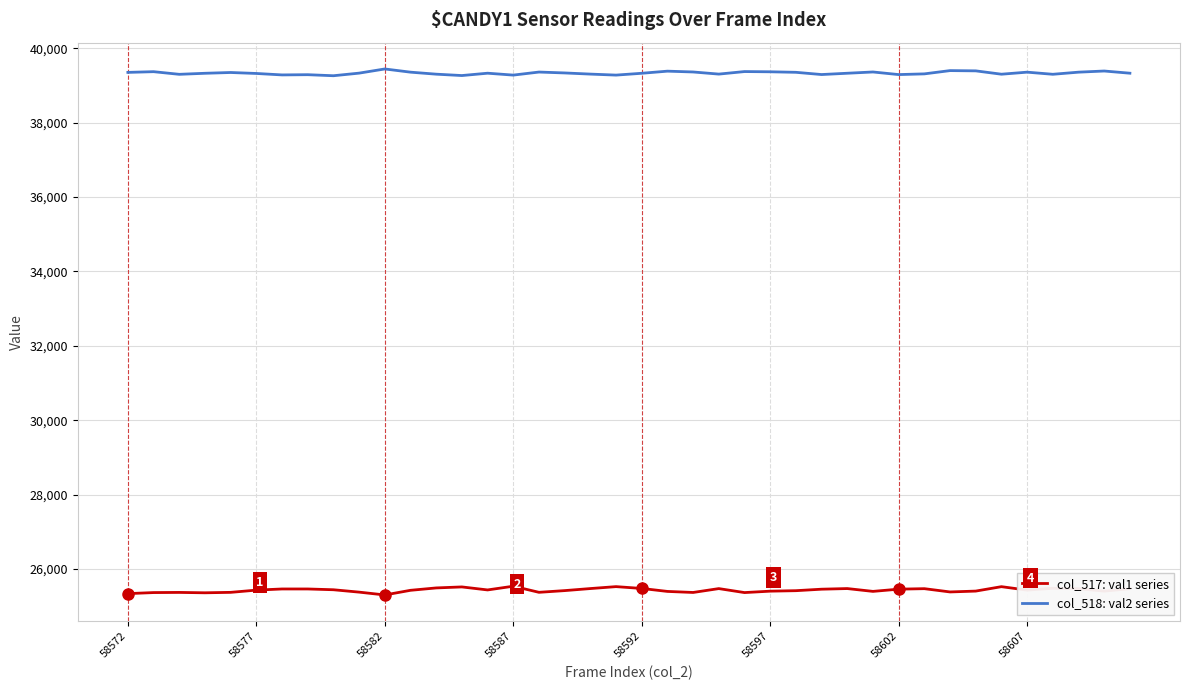

Which series has the largest total across all categories?

col_518: val2 series